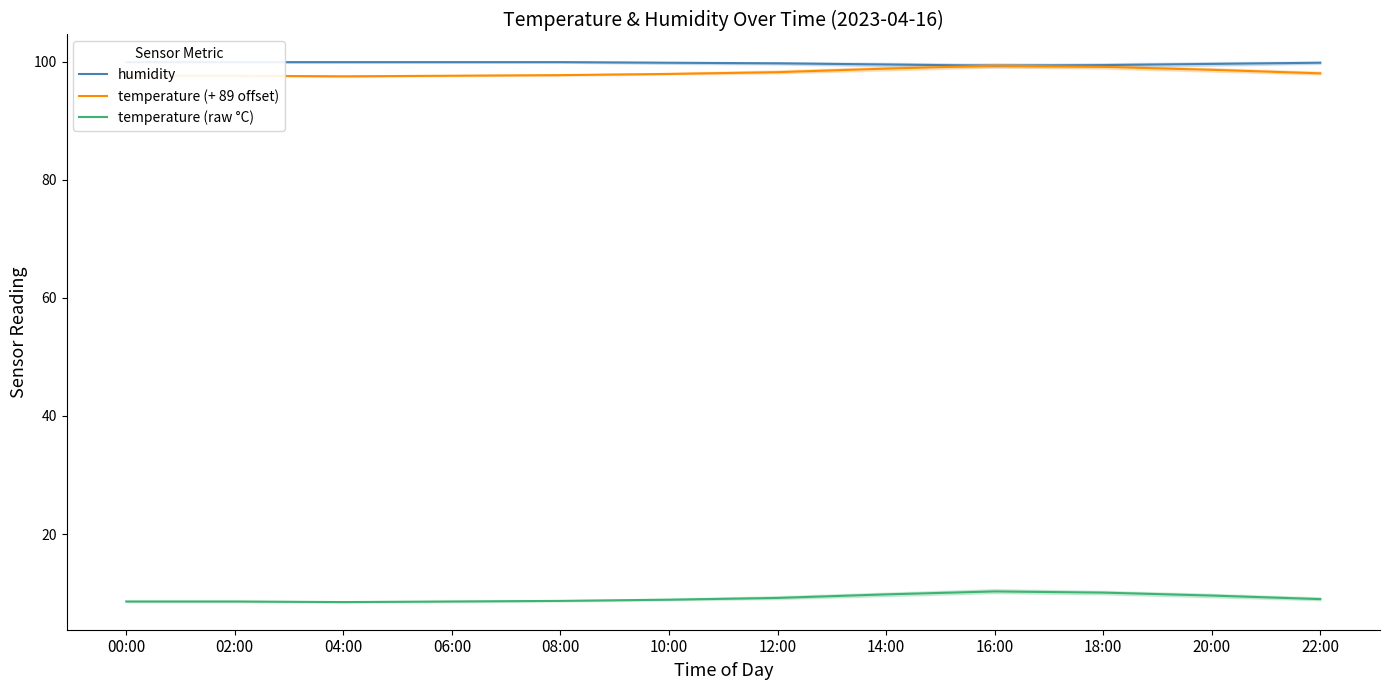

The value of temperature (raw °C) at 20:00 is 9.6. True or false?

True